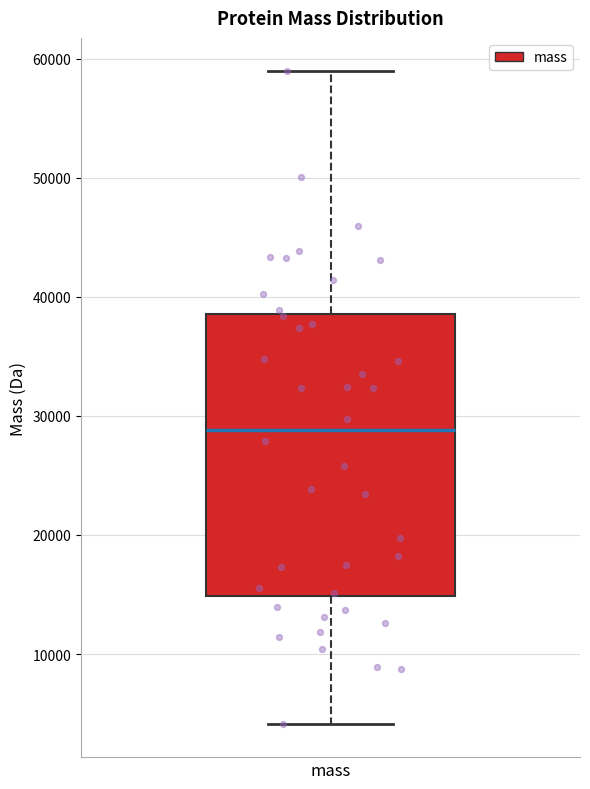

Transcribe this box plot: give where the median line is, the range the box spans, and where the two whiskers end, as read against the y-axis. The values are not printed on the chart, so give them approximately, as read against the axis.

median 29000, box 15000 to 39000, whiskers 4000 to 59000